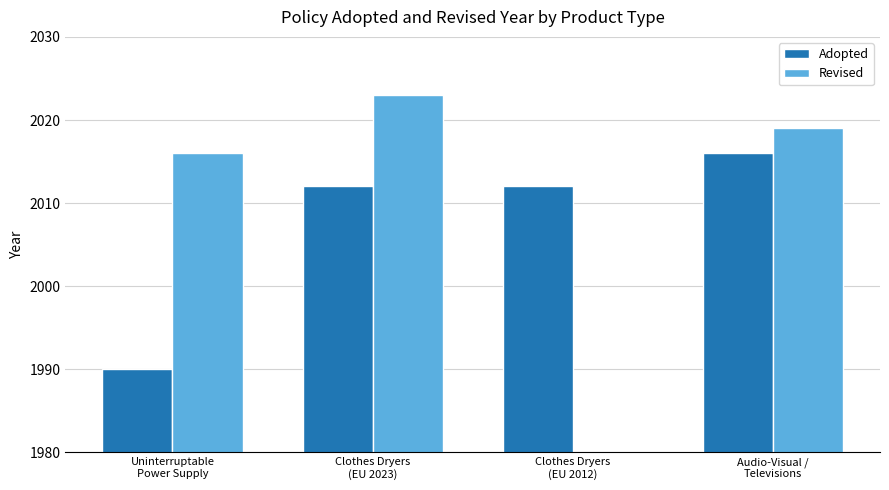

How many groups of bars are there?

4